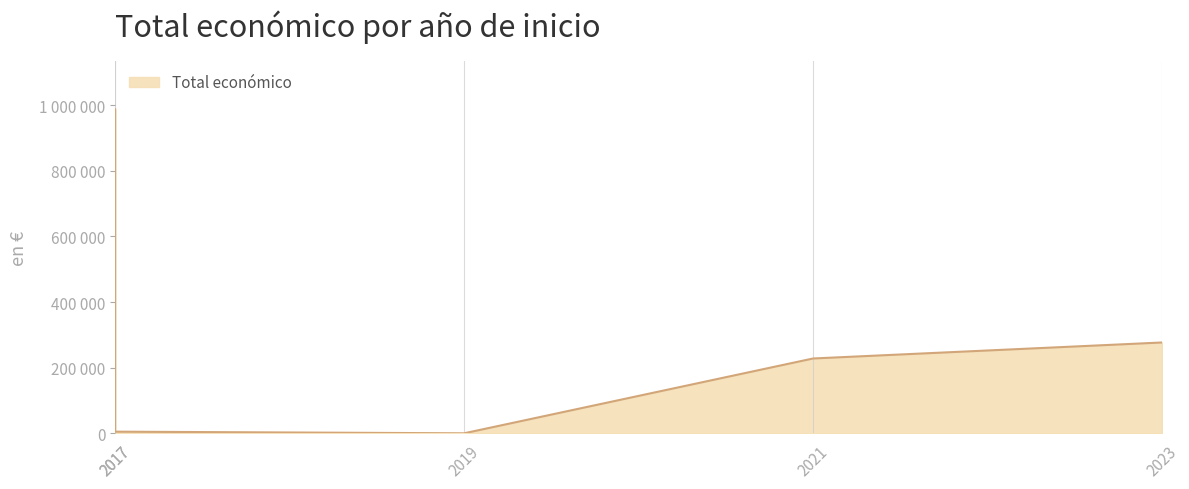

The value at 2023 is 57116. True or false?

False